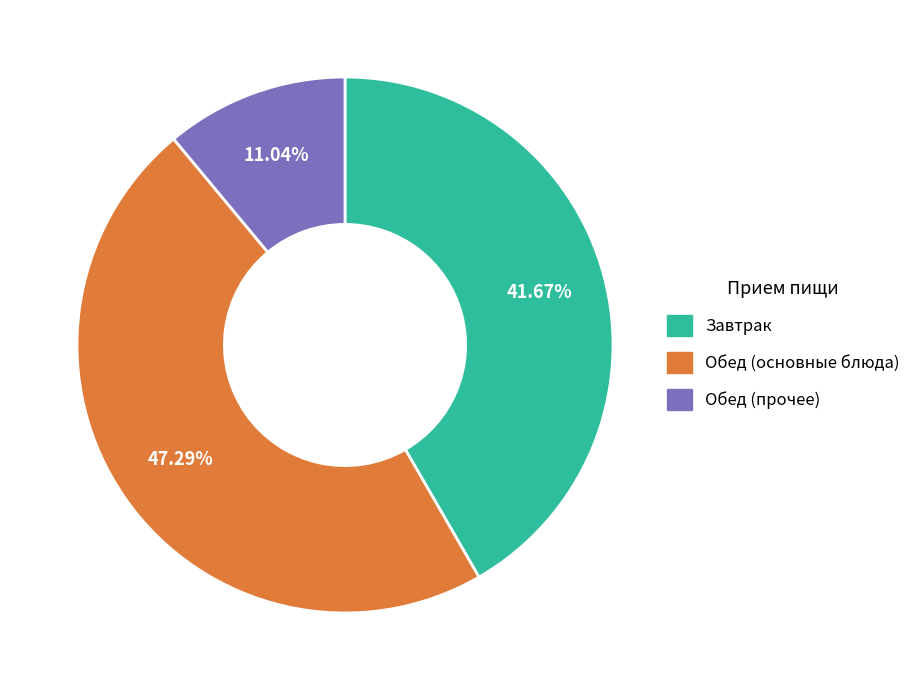

Is there any slice that represents more than half of the pie?

No